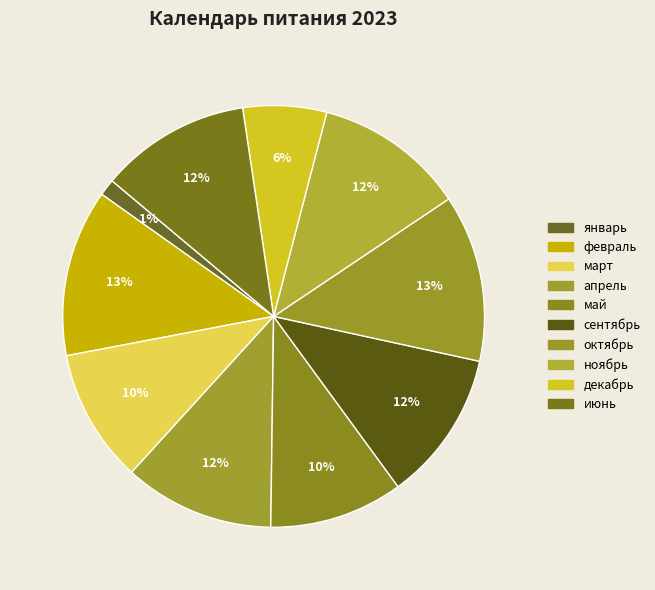

Which has a higher value, март or май?

март